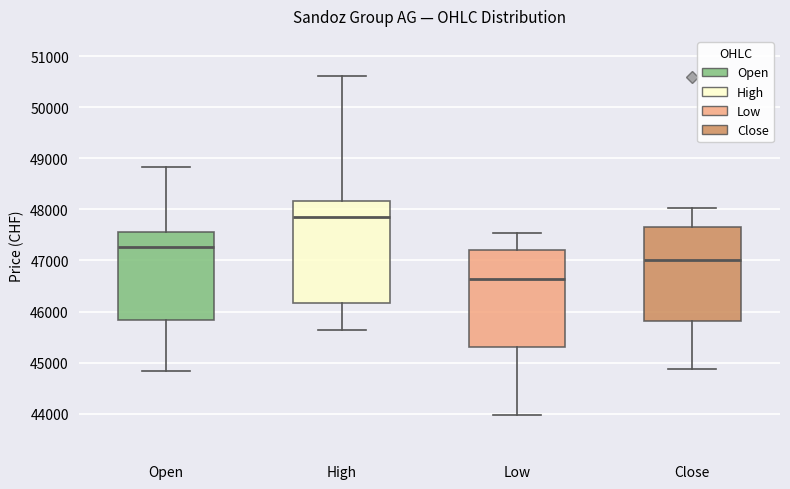

Reading left to right, transcribe this box plot: for each box, give where its median line is, the range the box spans, and where its two whiskers end, as read against the y-axis. The values are not printed on the chart, so give them approximately, as read against the axis.

Open: median 47300, box 45800 to 47600, whiskers 44800 to 48800
High: median 47900, box 46200 to 48200, whiskers 45600 to 50600
Low: median 46600, box 45300 to 47200, whiskers 44000 to 47500
Close: median 47000, box 45800 to 47700, whiskers 44900 to 48000